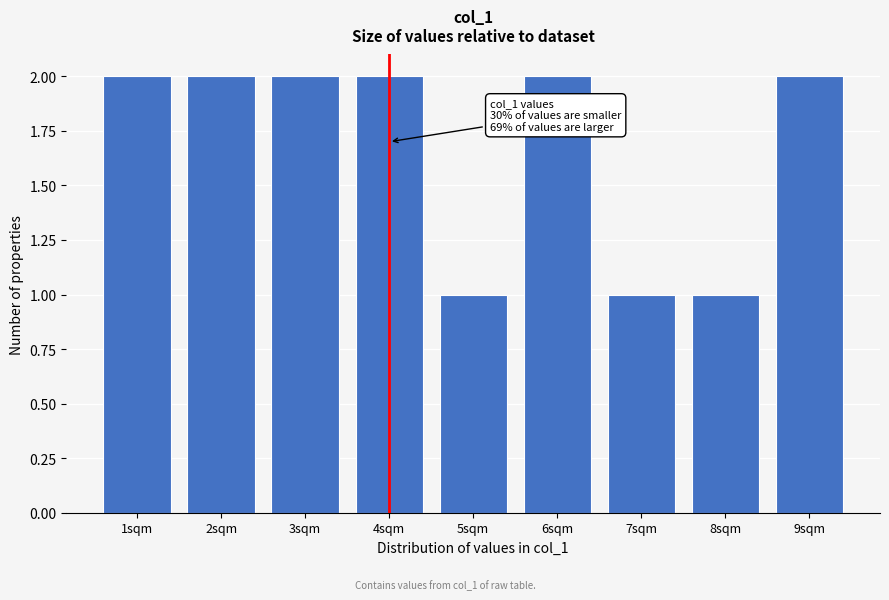

Reading right to left, extract all data points from this chart.

9sqm=2	8sqm=1	7sqm=1	6sqm=2	5sqm=1	4sqm=2	3sqm=2	2sqm=2	1sqm=2